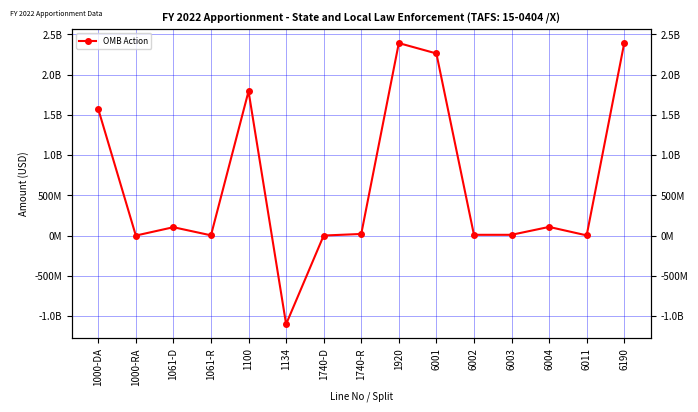

At which category does the chart reach its minimum across all series?

1134